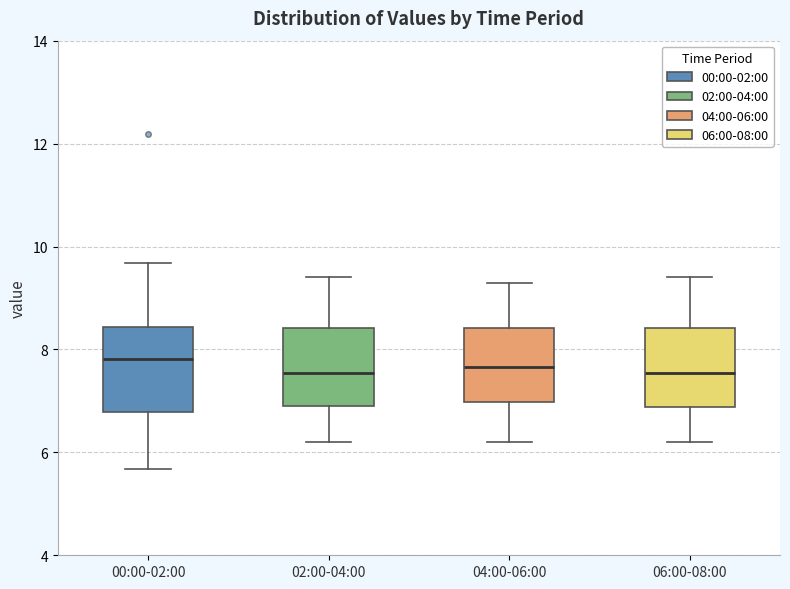

Reading left to right, transcribe this box plot: for each box, give where its median line is, the range the box spans, and where its two whiskers end, as read against the y-axis. The values are not printed on the chart, so give them approximately, as read against the axis.

00:00-02:00: median 7.8, box 6.8 to 8.4, whiskers 5.6 to 9.6
02:00-04:00: median 7.6, box 7.0 to 8.4, whiskers 6.2 to 9.4
04:00-06:00: median 7.6, box 7.0 to 8.4, whiskers 6.2 to 9.4
06:00-08:00: median 7.6, box 6.8 to 8.4, whiskers 6.2 to 9.4